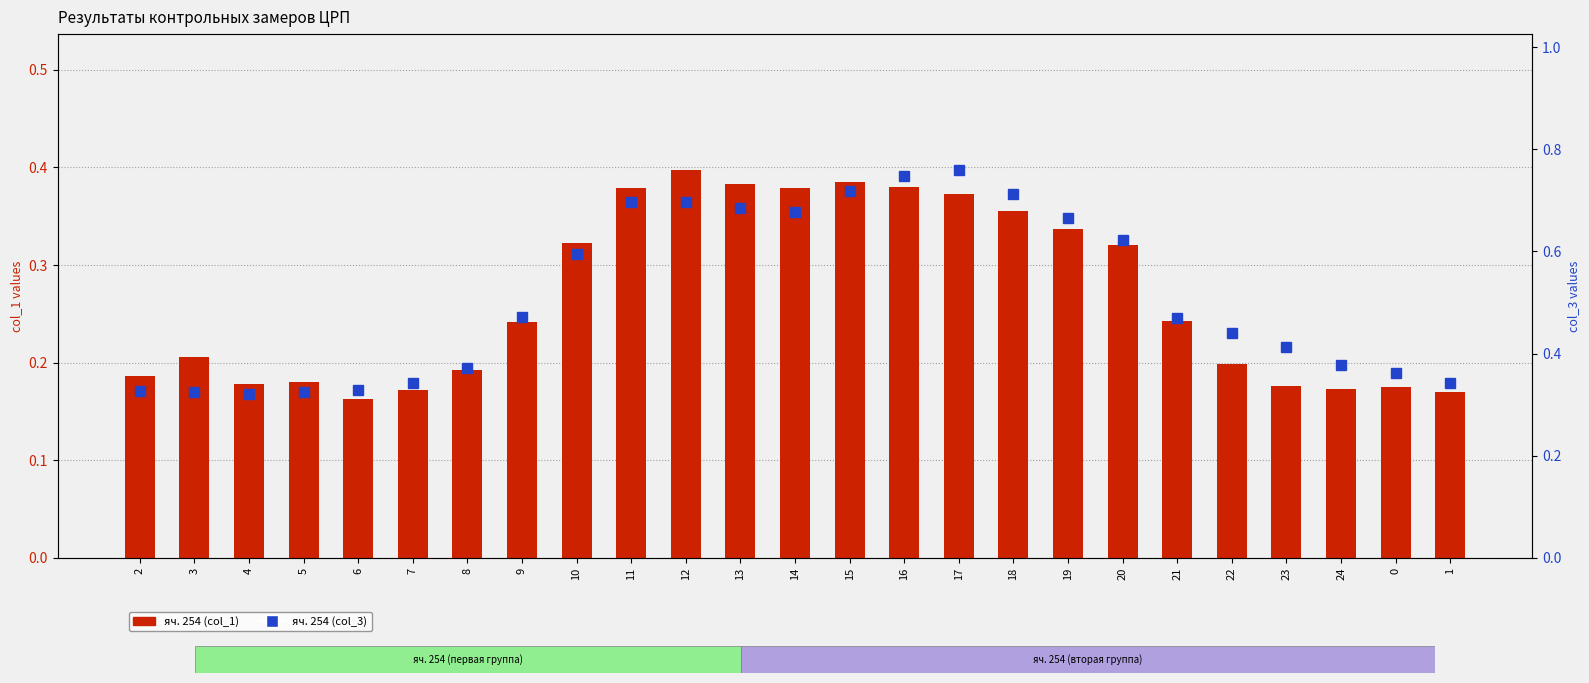

Reading left to right, transcribe all the data shown in this chart.

яч. 254 (col_1): 0.2	0.2	0.2	0.2	0.2	0.2	0.2	0.2	0.3	0.4	0.4	0.4	0.4	0.4	0.4	0.4	0.4	0.3	0.3	0.2	0.2	0.2	0.2	0.2	0.2
яч. 254 (col_3): 0.3	0.3	0.3	0.3	0.3	0.3	0.4	0.5	0.6	0.7	0.7	0.7	0.7	0.7	0.7	0.8	0.7	0.7	0.6	0.5	0.4	0.4	0.4	0.4	0.3